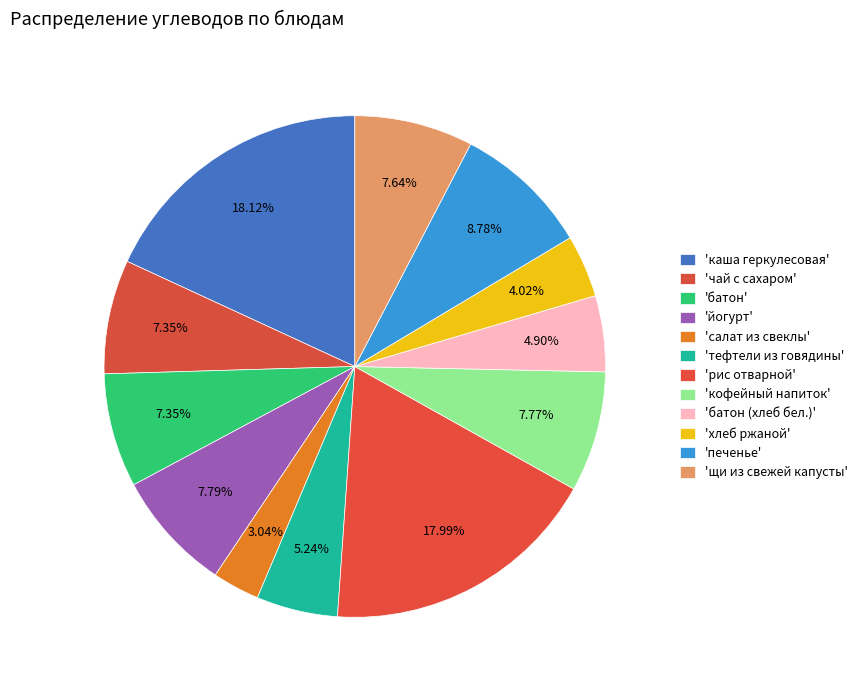

How many slices are in this pie chart?

12